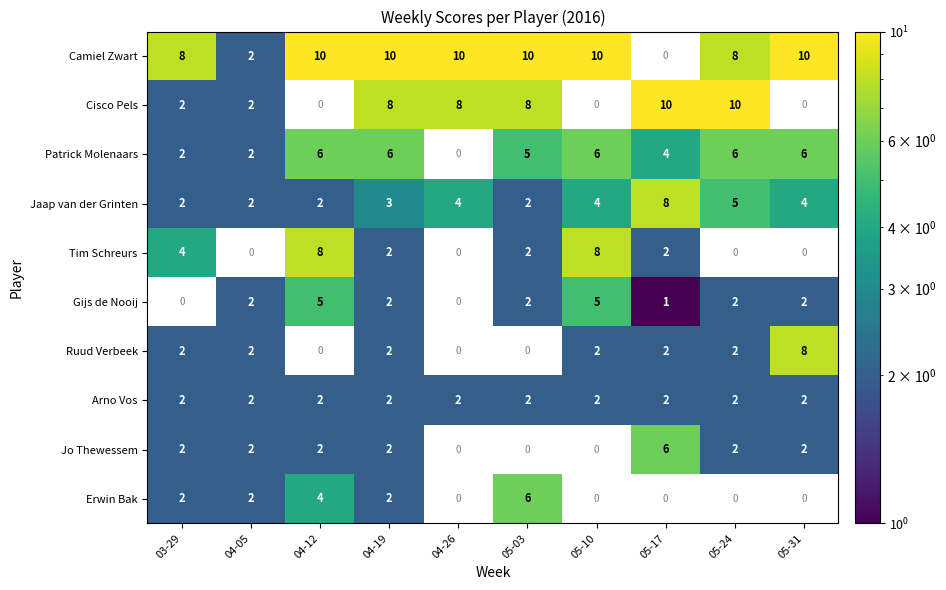

What is the sum of all Arno Vos values?

20